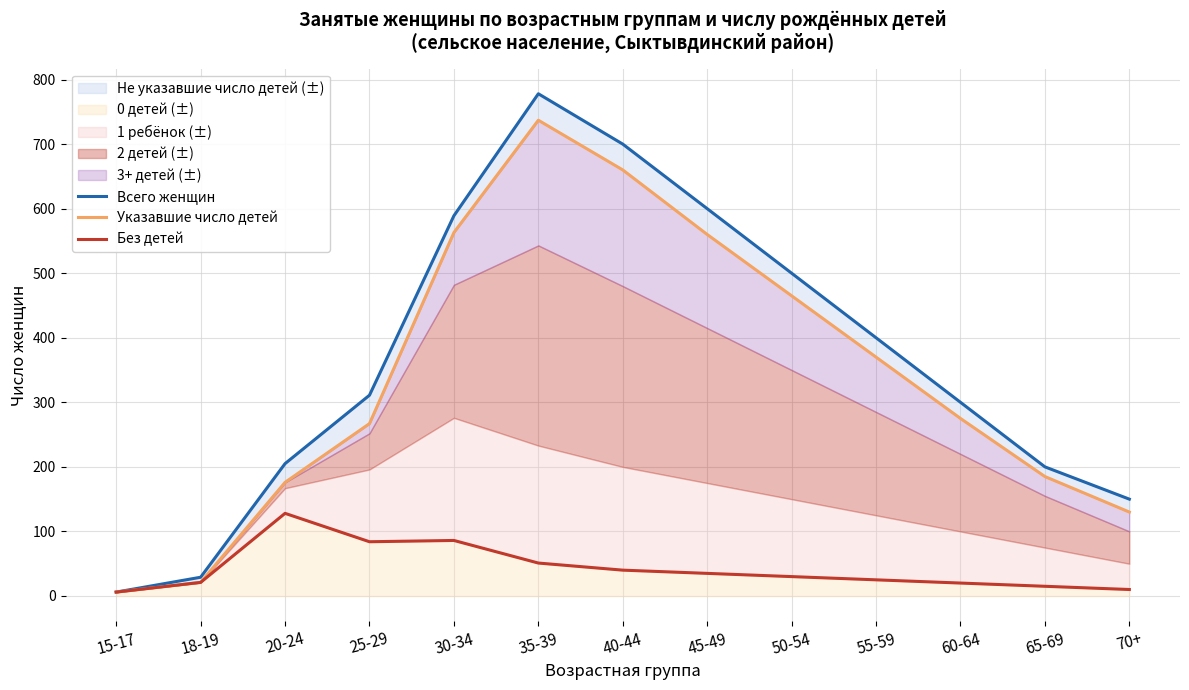

At which category does Без детей reach its first local peak?

20-24